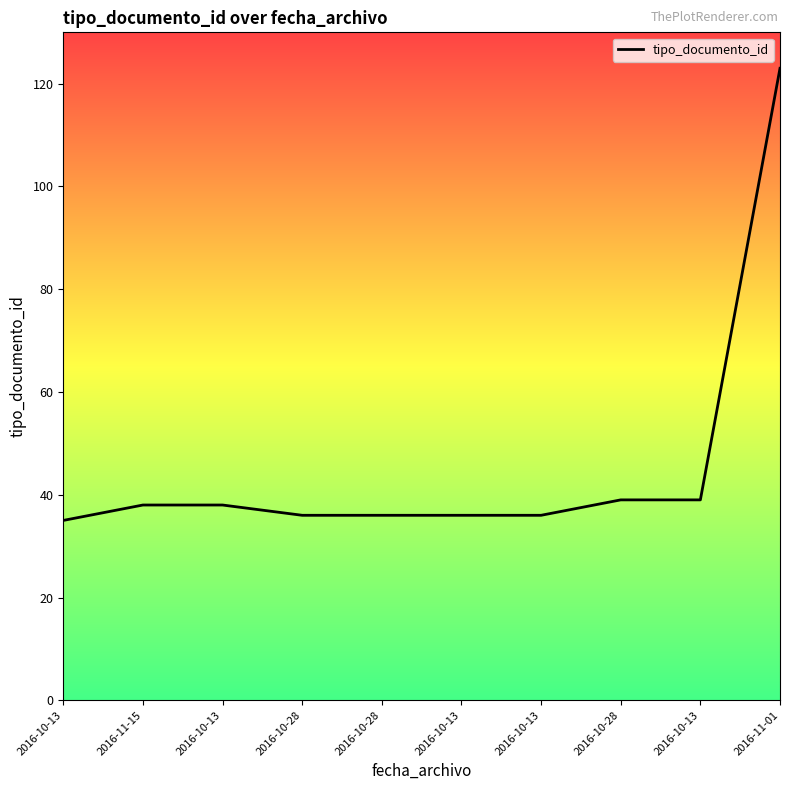

What is the ratio of the value at 2016-11-01 to the value at 2016-10-13?

3.4